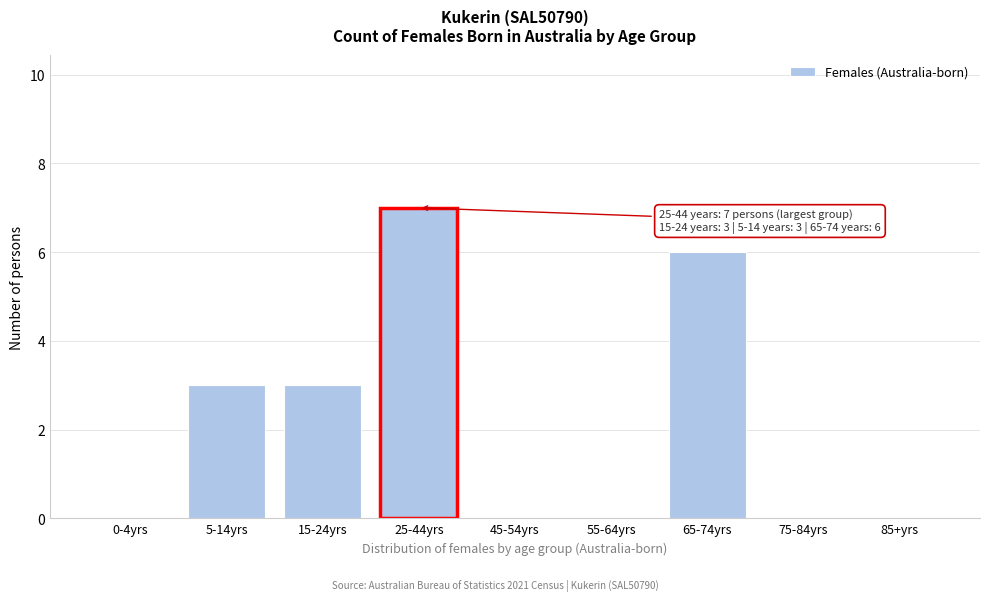

Reading right to left, what are all the values shown in this chart?

85+yrs=0	75-84yrs=0	65-74yrs=6	55-64yrs=0	45-54yrs=0	25-44yrs=7	15-24yrs=3	5-14yrs=3	0-4yrs=0